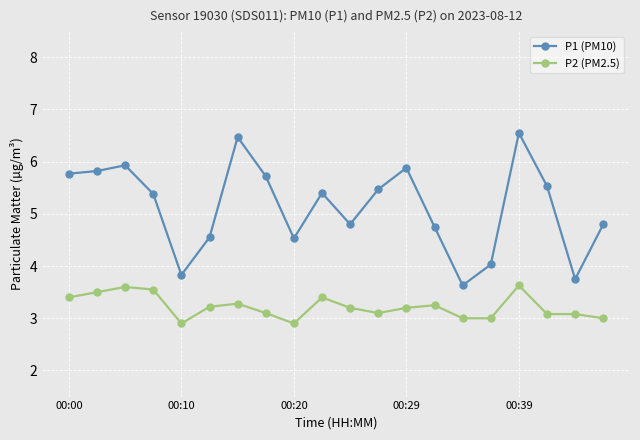

Which series has the largest range (max minus min)?

P1 (PM10)